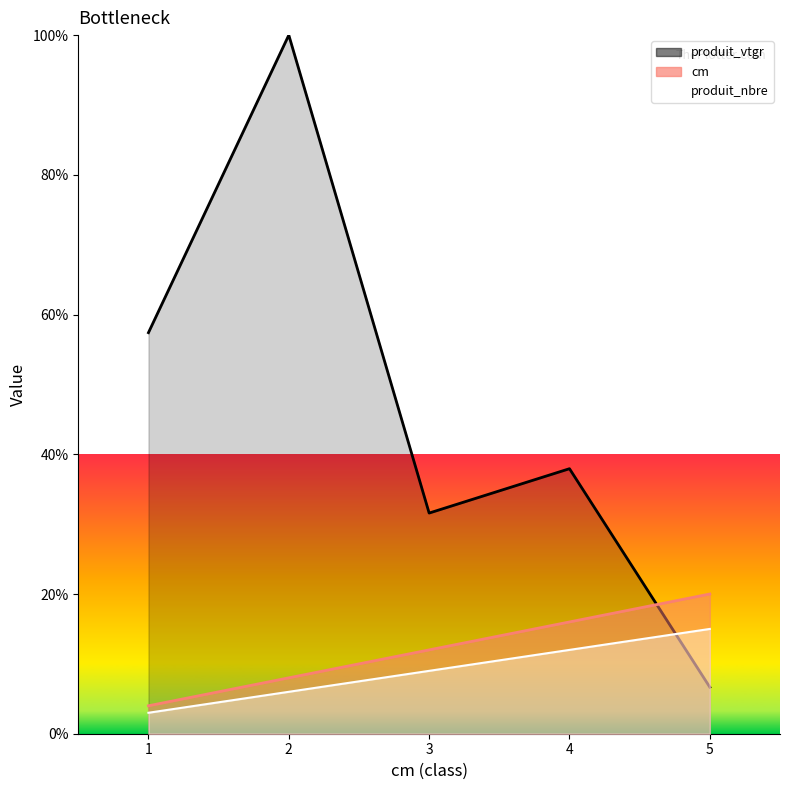

Which label corresponds to the smallest value in the chart?

1